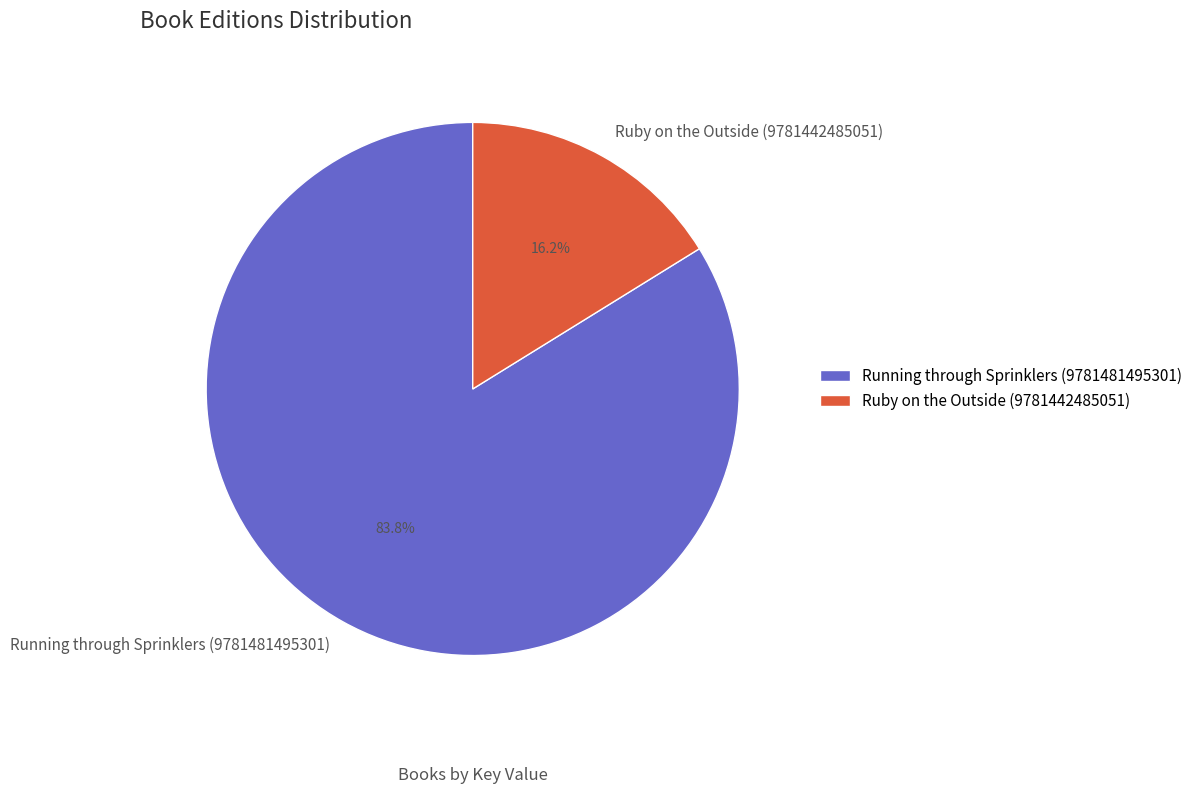

What is the smallest slice in the pie chart?

Ruby on the Outside (9781442485051)